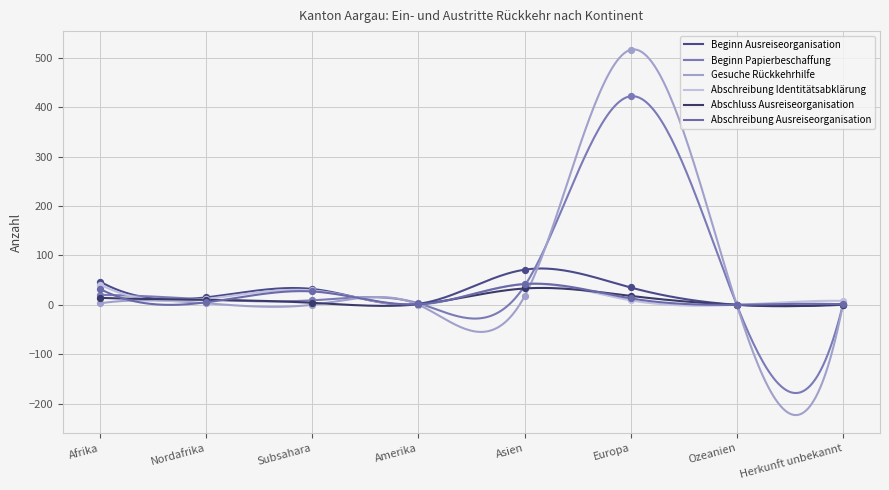

Is the value of Beginn Papierbeschaffung at Amerika greater than the value of Beginn Ausreiseorganisation at Subsahara?

No